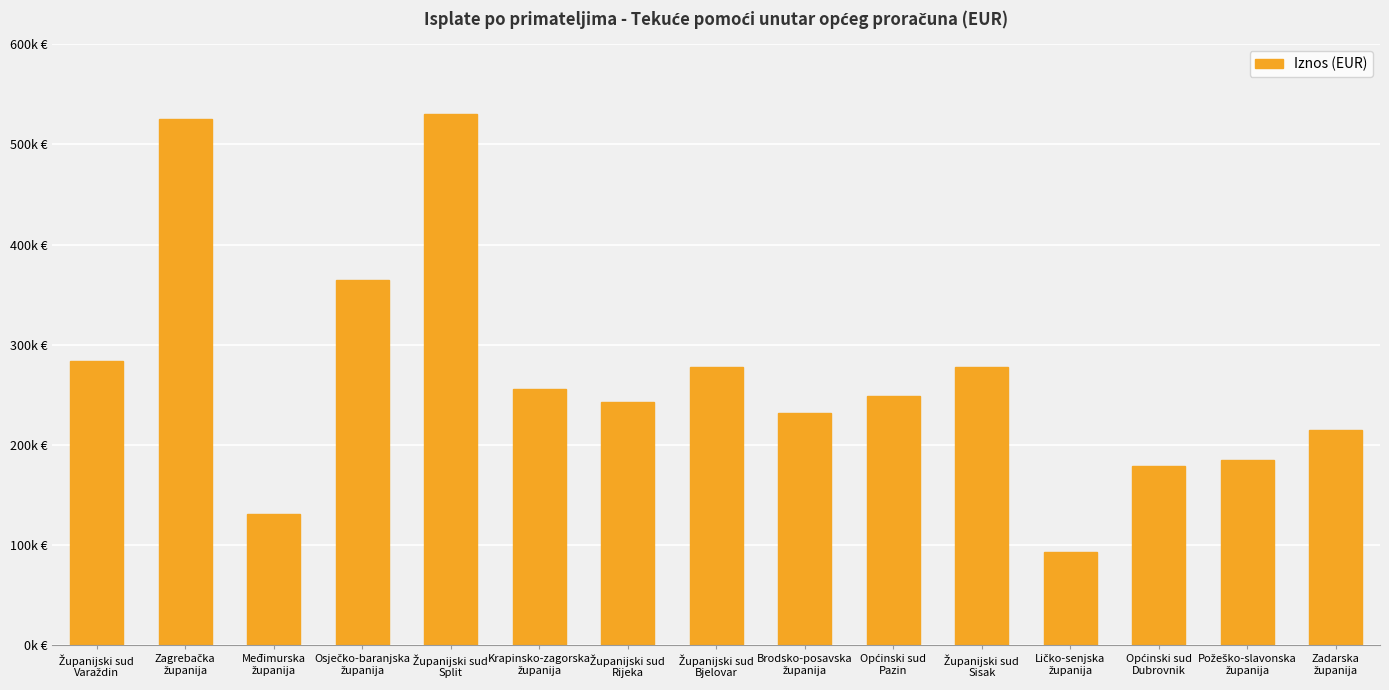

Which category has the highest value across all series?

Županijski sud
Split